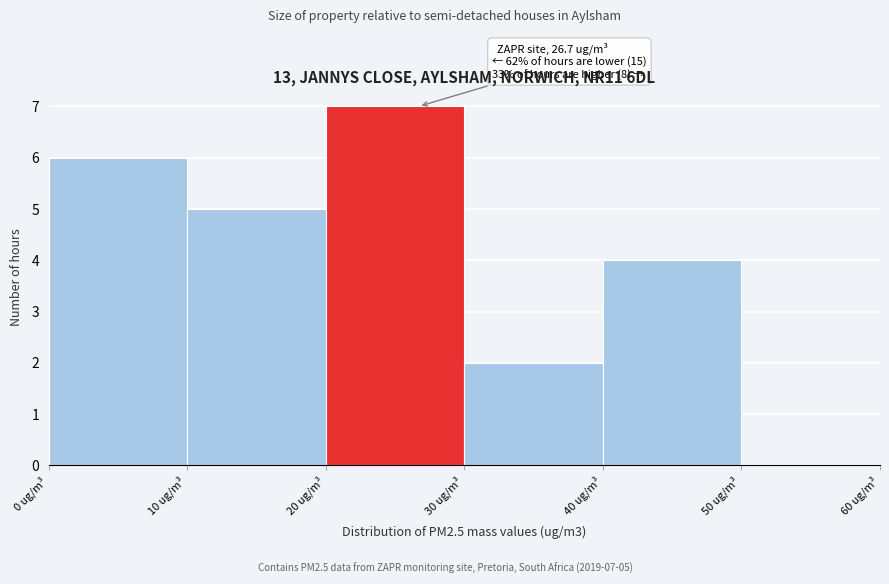

Over which range of the x-axis is the bar tallest?

20 to 30